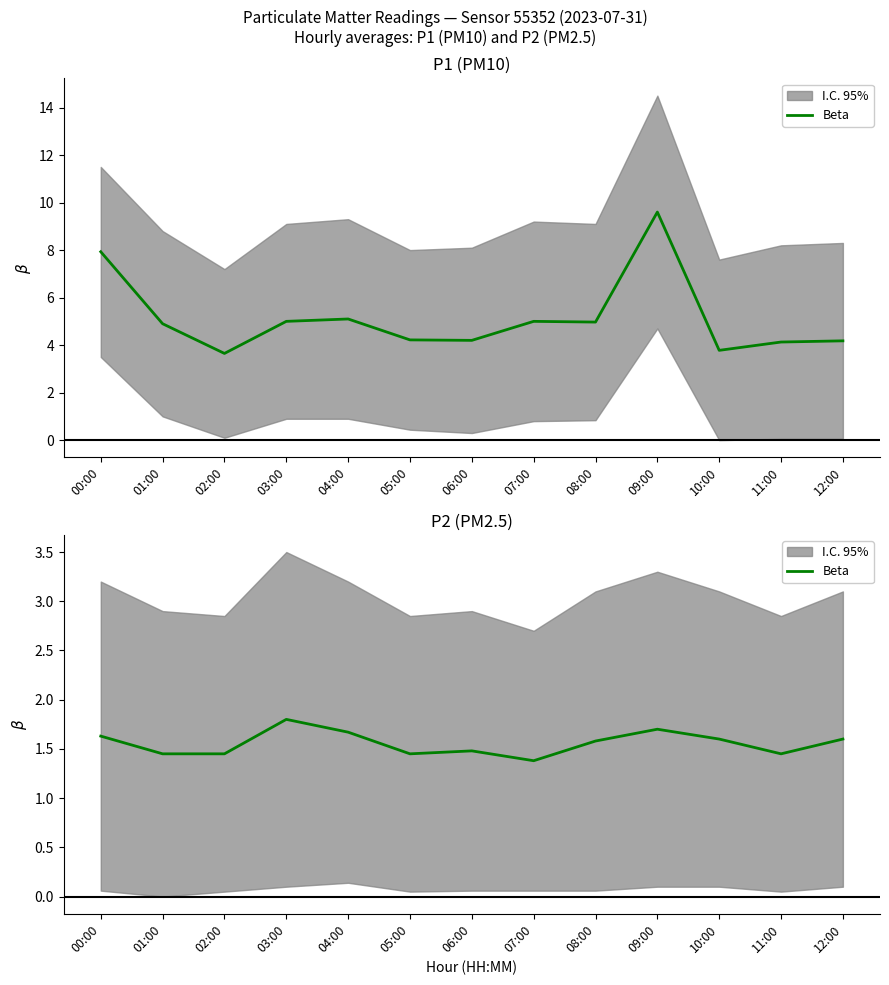

What is the difference between the maximum and minimum values?

0.4